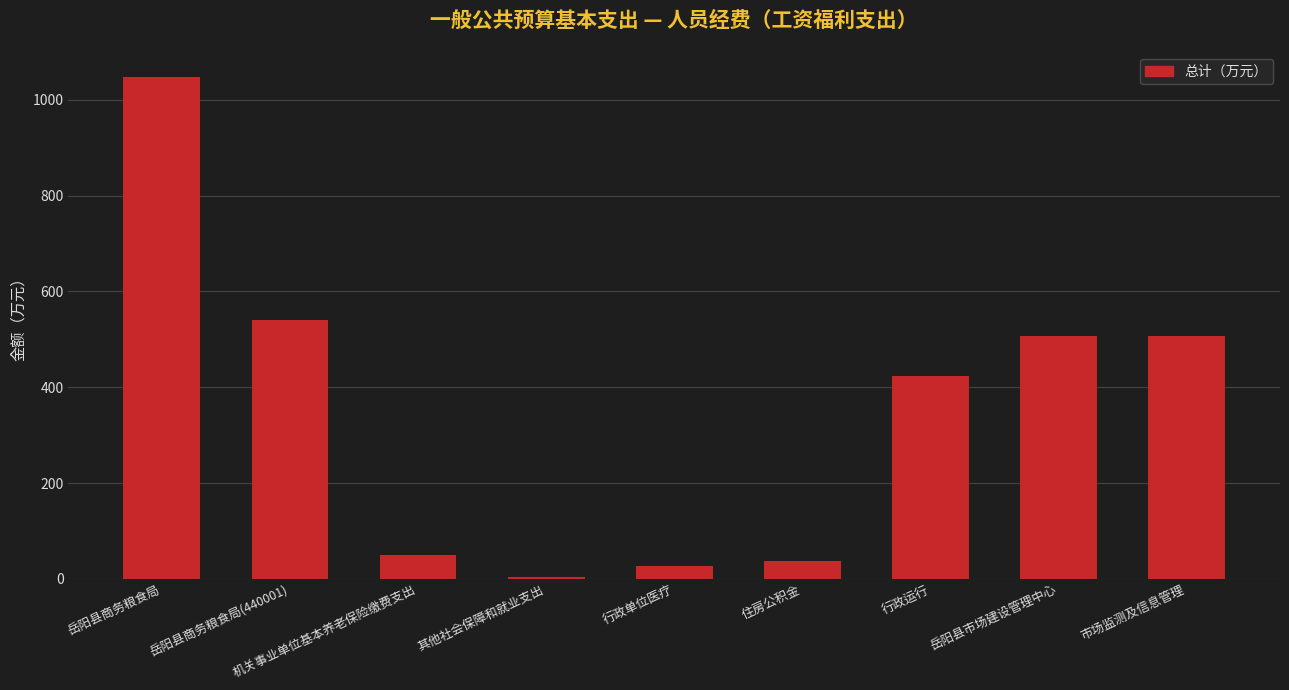

What is the ratio of the value at 行政单位医疗 to the value at 机关事业单位基本养老保险缴费支出?

0.5